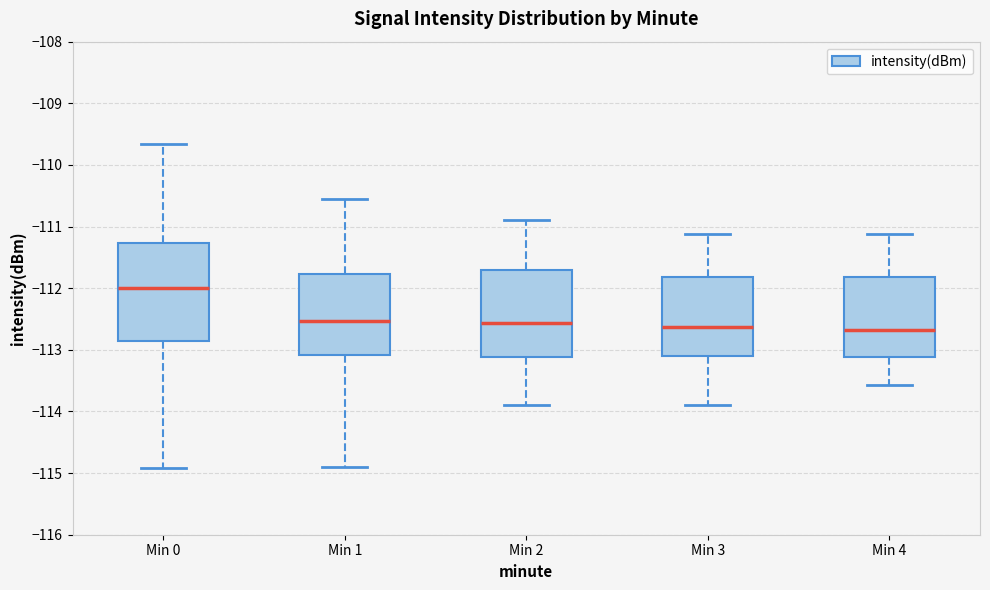

Which box has the highest median line?

Min 0